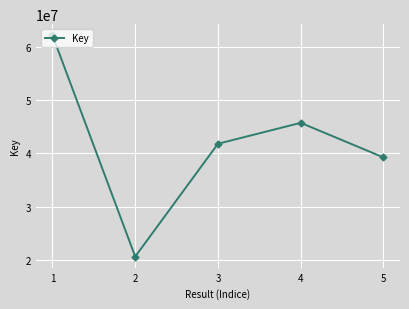

How many interior local valleys (lower than both neighbors) does the data have?

1